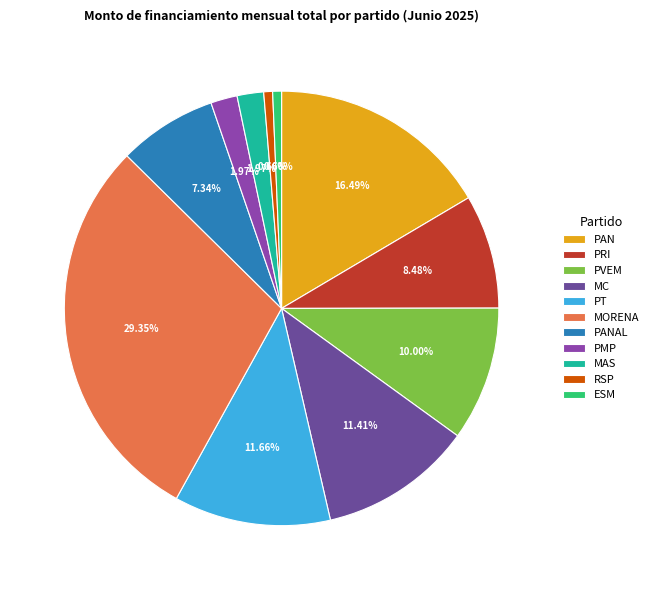

To the nearest percent, what is the average slice percentage?

9%